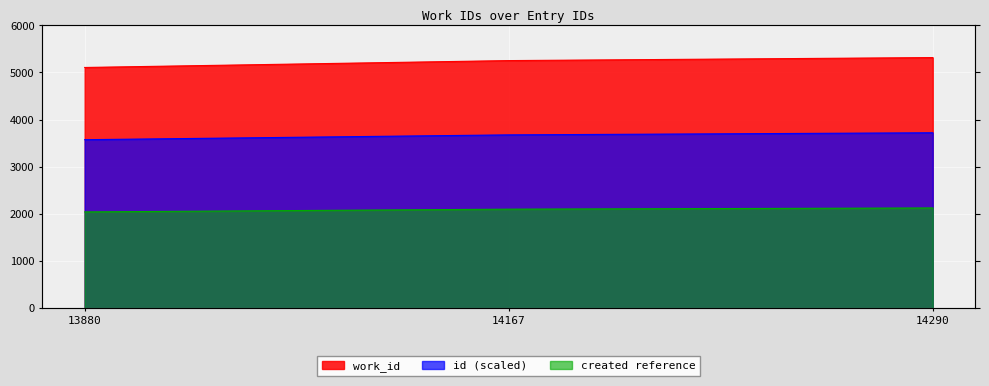

Approximately how many times larger is the value at 14290 compared to 14167?

1.0